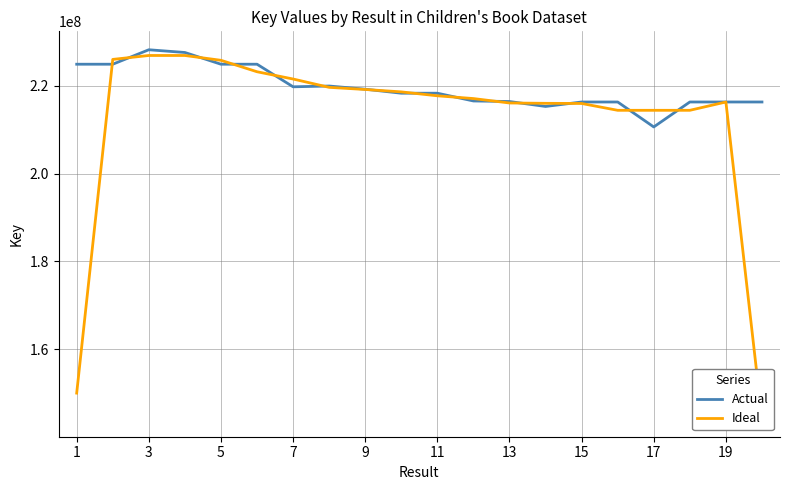

The value of Actual at 19 is 216354623. True or false?

True